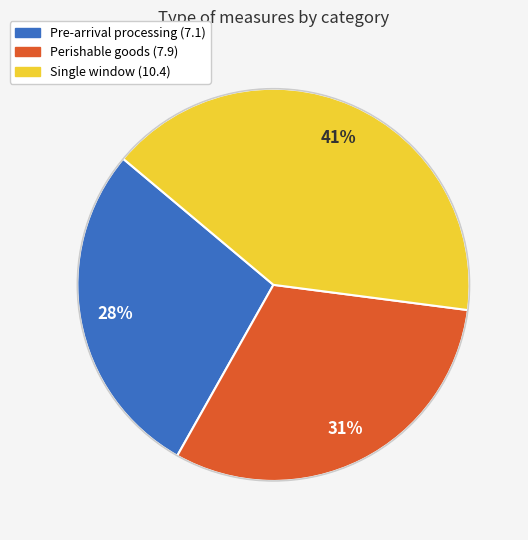

Is there a majority slice in this chart?

No